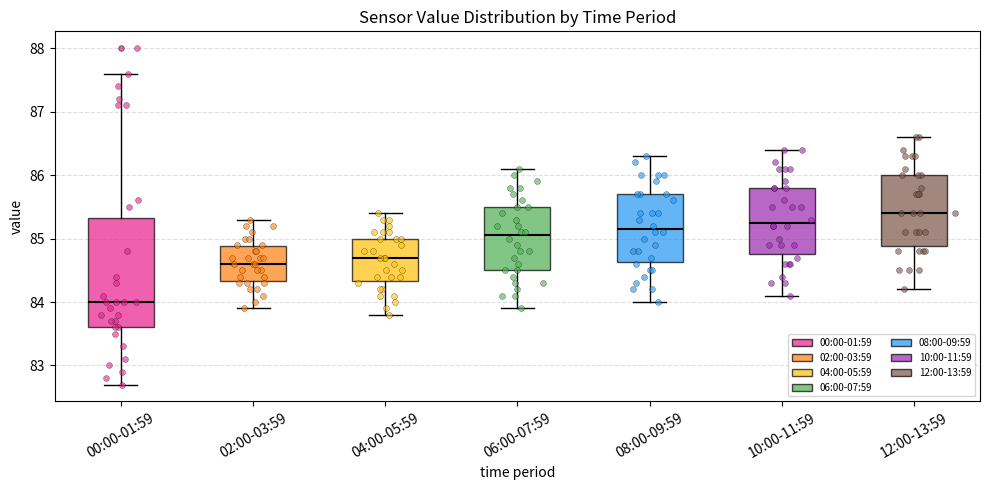

Which box has the lowest median line?

00:00-01:59